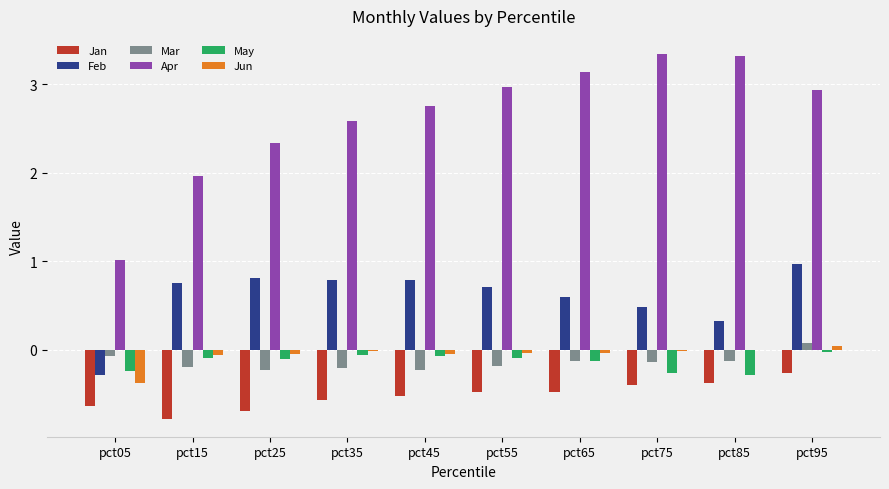

What is the total value across all series at pct55?

2.9